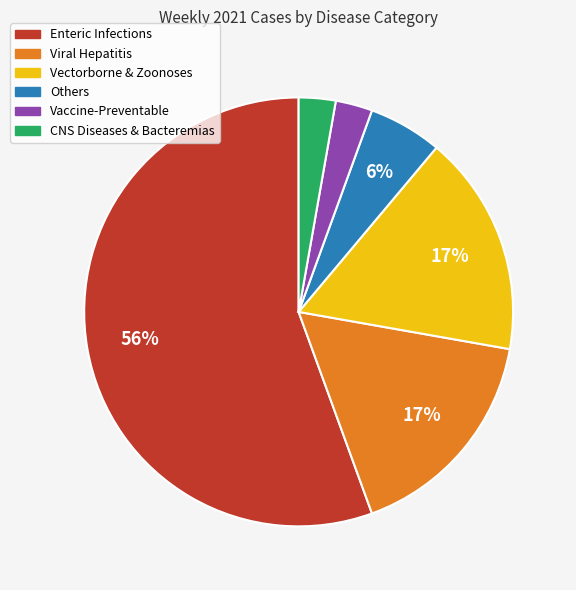

Does any single category account for the majority?

Yes